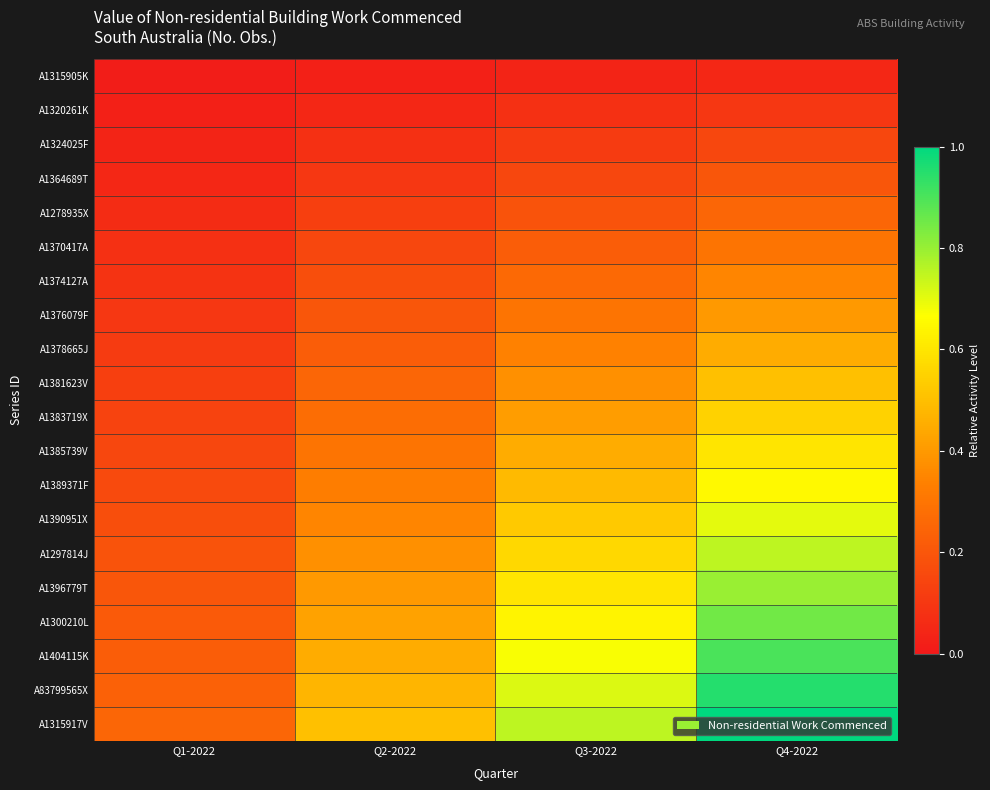

At which category does the chart reach its minimum across all series?

Q1-2022